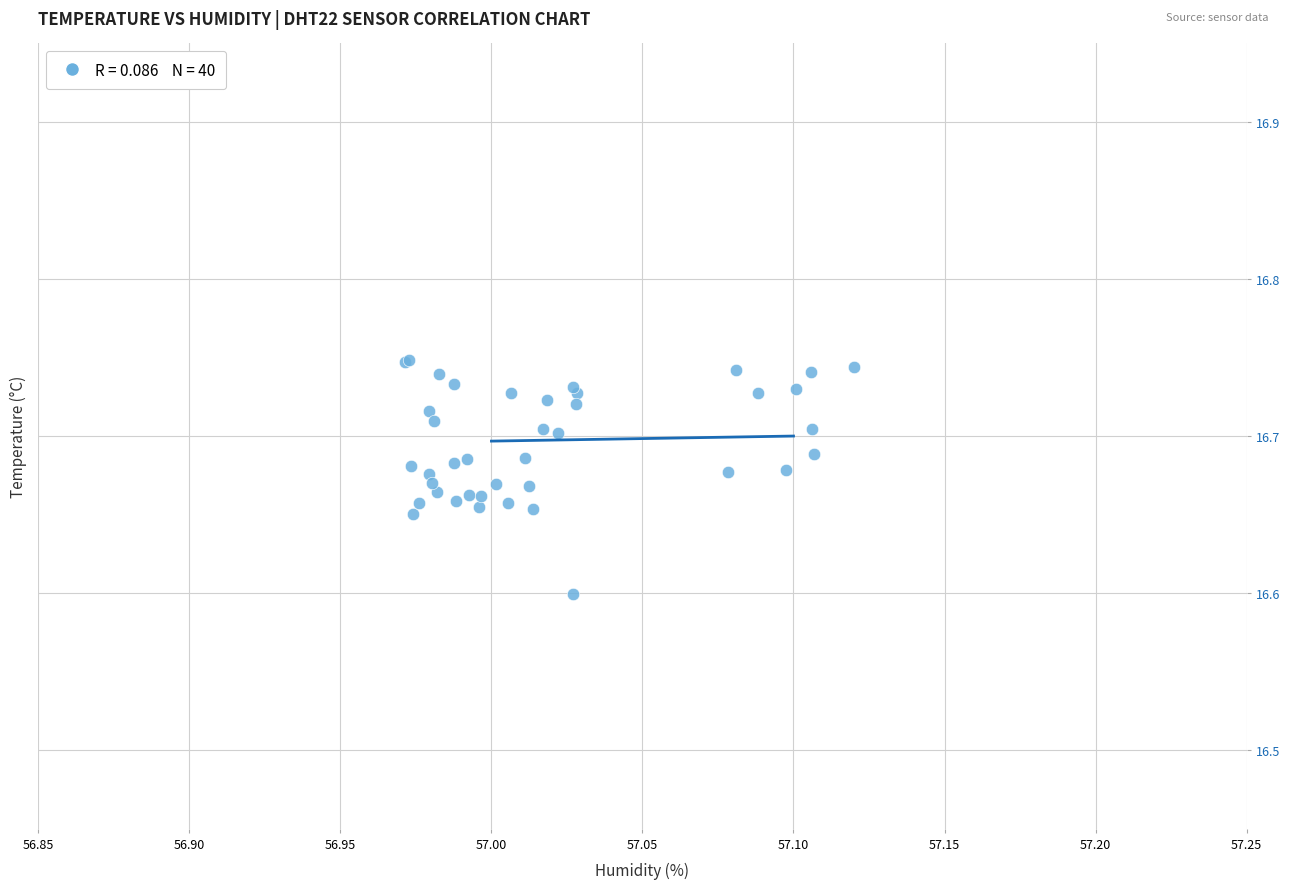

What Y value in the scatter plot is closest to 16?

16.6